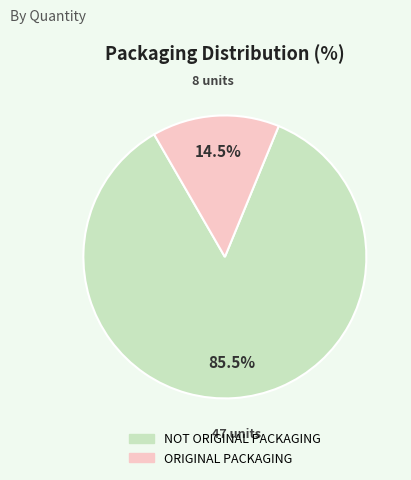

Which category has the smallest portion of the pie?

ORIGINAL PACKAGING